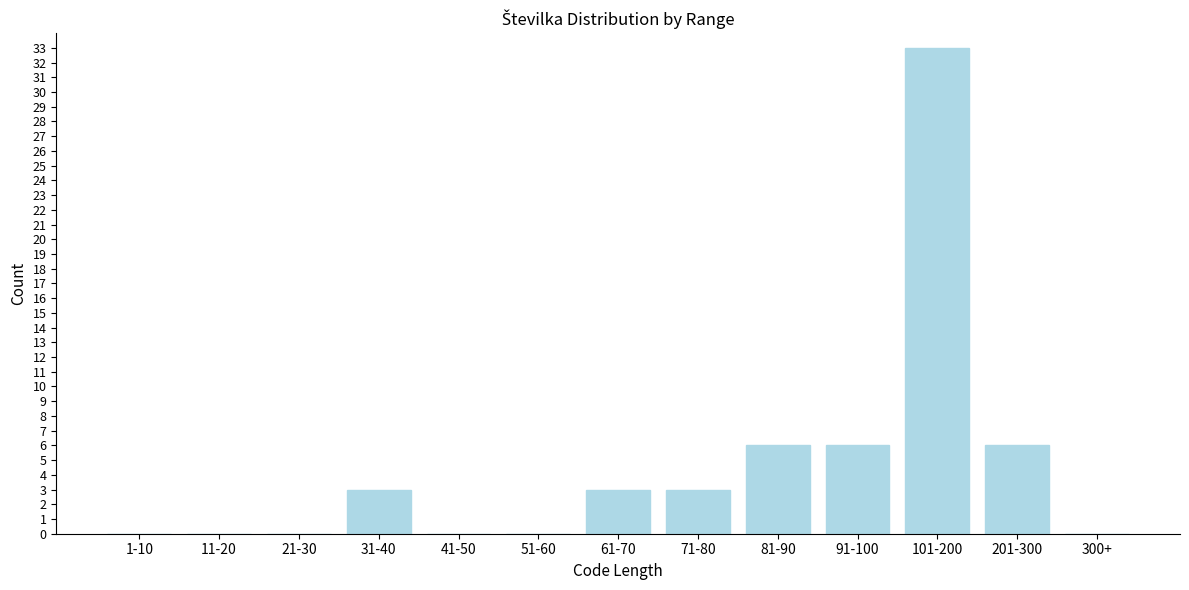

Reading left to right, transcribe all the data shown in this chart.

1-10=0	11-20=0	21-30=0	31-40=3	41-50=0	51-60=0	61-70=3	71-80=3	81-90=6	91-100=6	101-200=33	201-300=6	300+=0